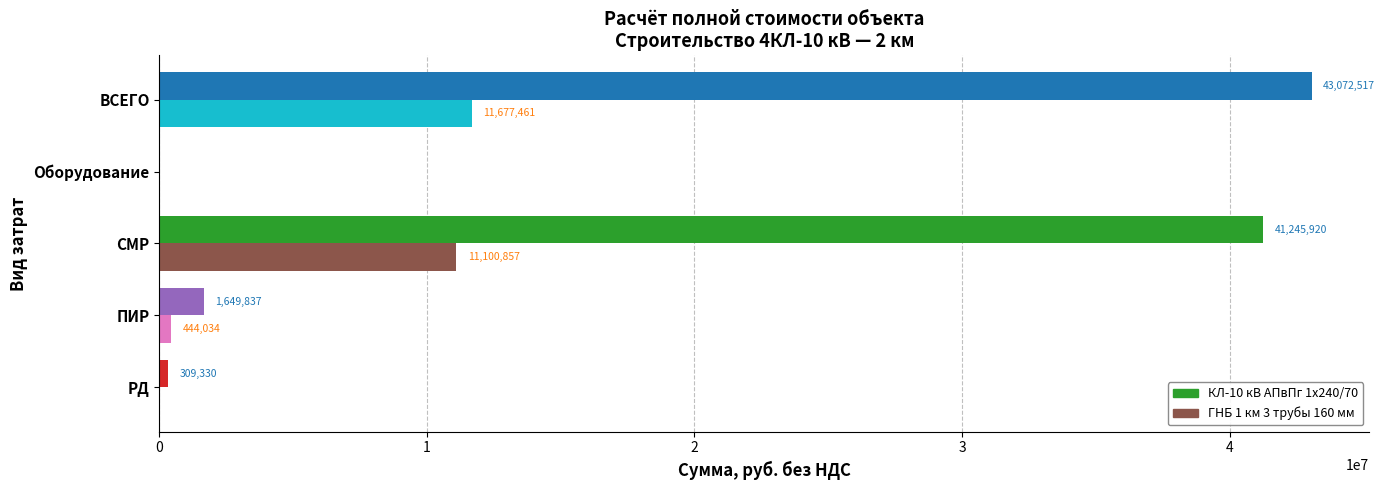

Where is КЛ-10 кВ АПвПг 1х240/70 nearest to the value 21536258?

СМР